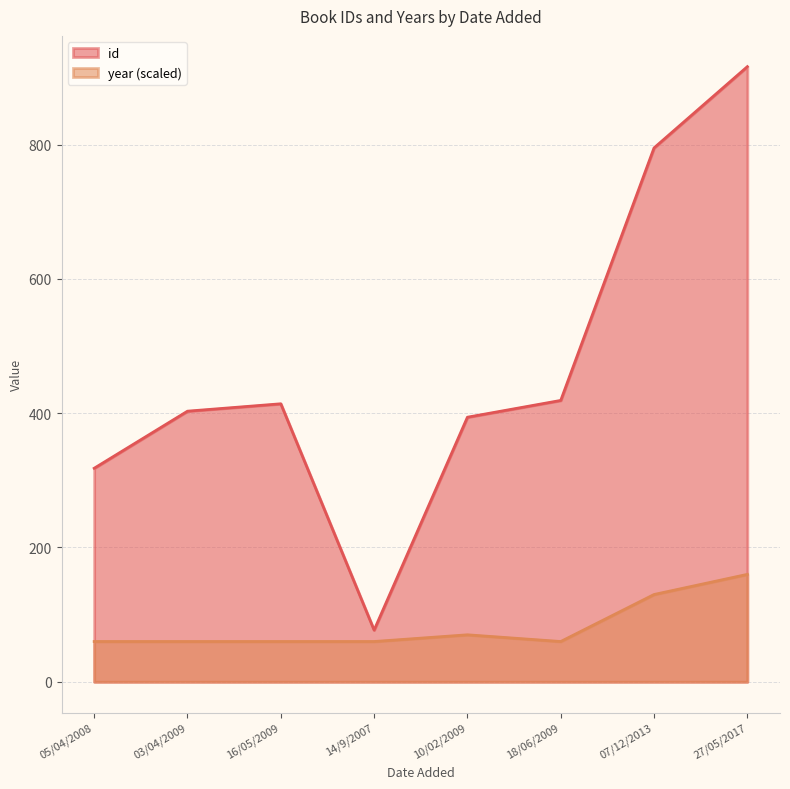

Is it true that year equals 187 at 07/12/2013?

False